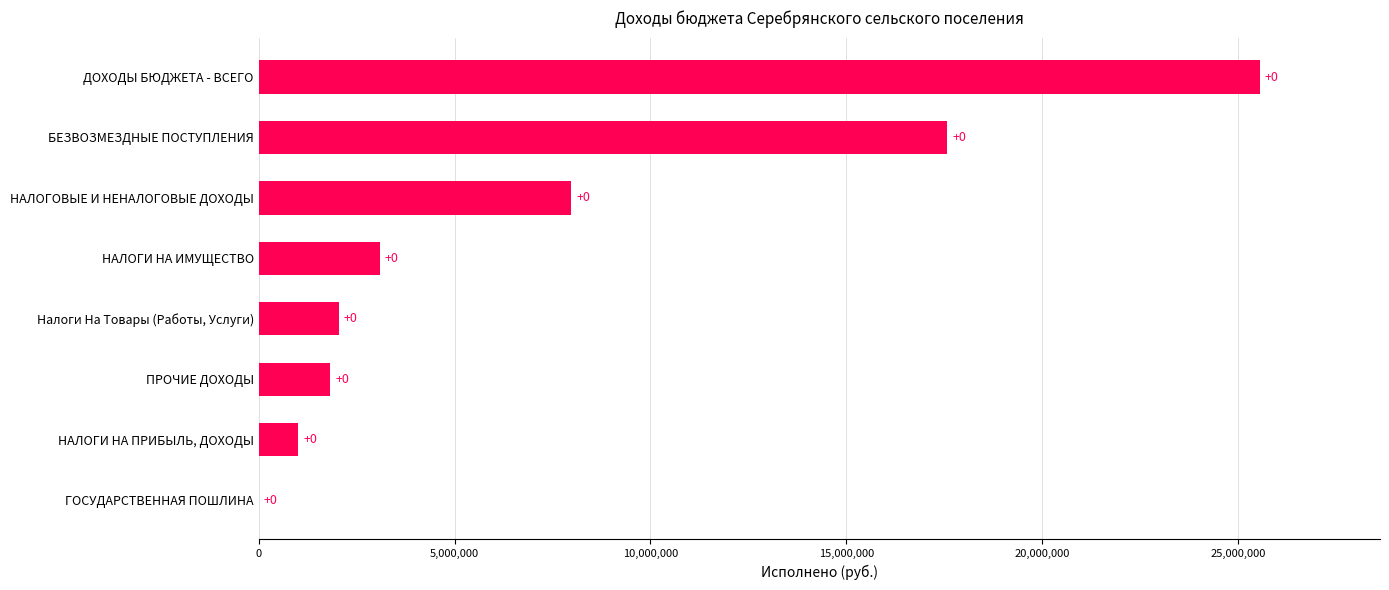

What is the greatest value displayed?

25558178.1